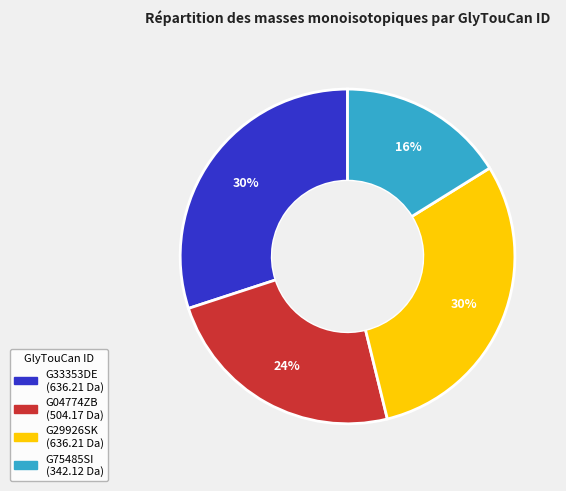

To the nearest percent, what is the average slice percentage?

25%